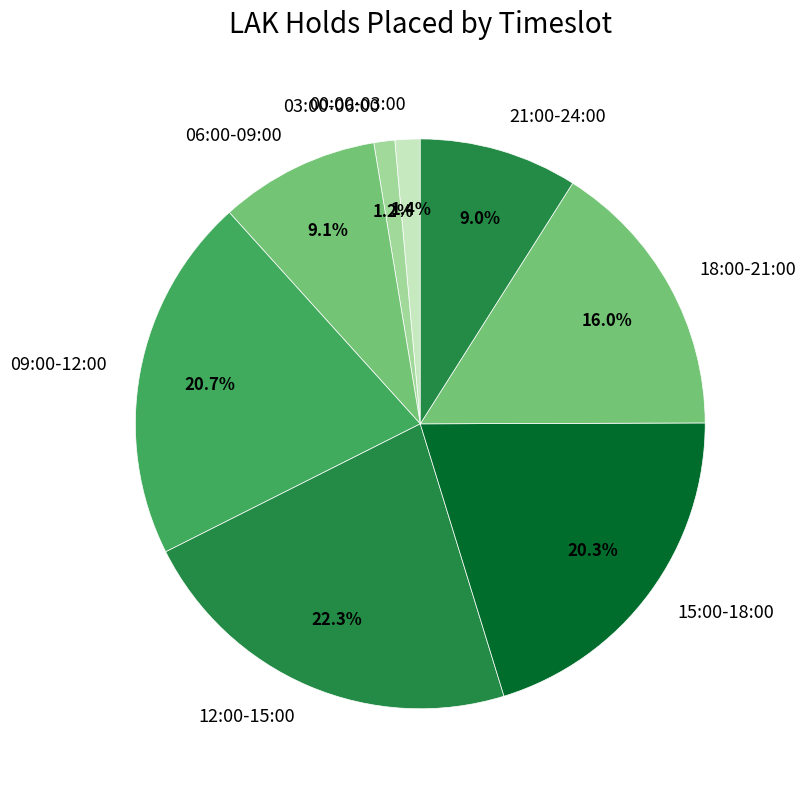

To the nearest percent, what is the average slice percentage?

12%